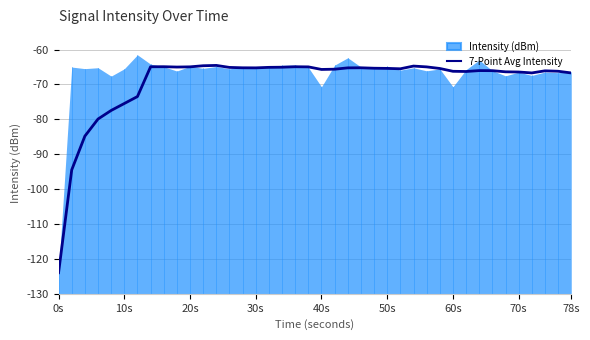

Does the chart display data point markers on the line(s)?

No